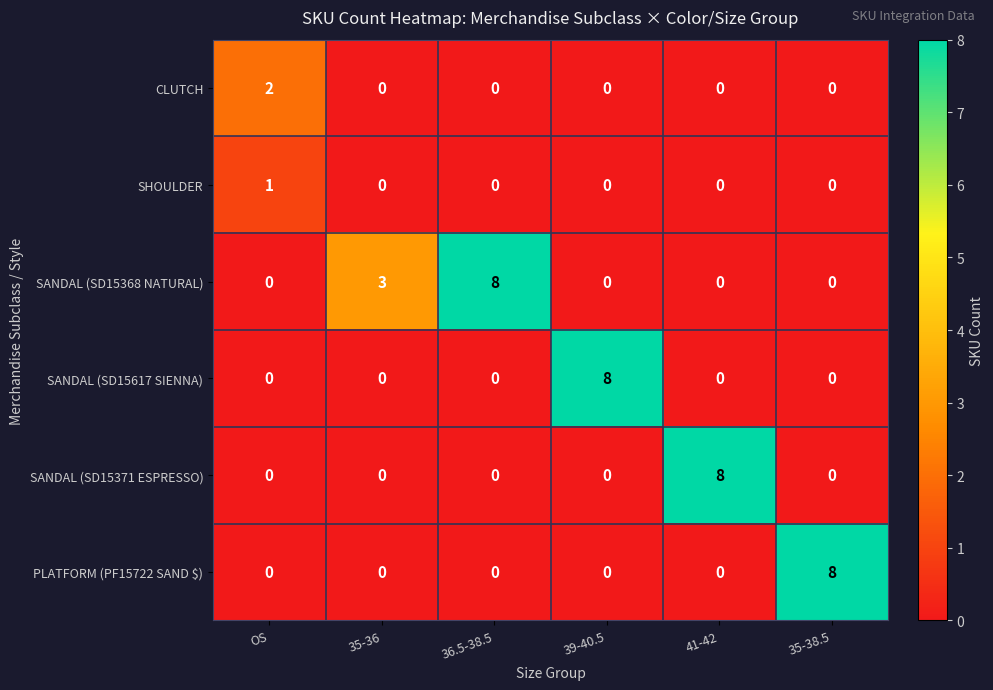

What is the spread (max minus min) of values at 35-38.5?

8